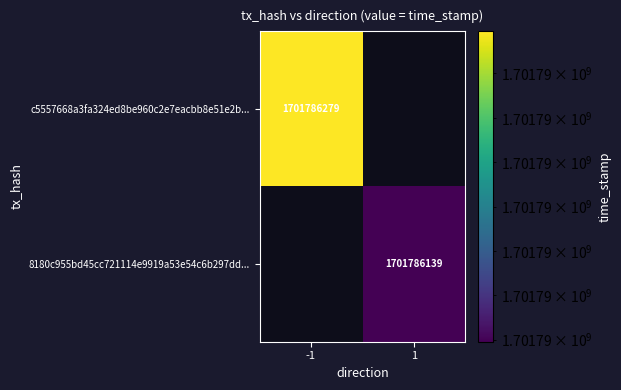

Rank the series at time_stamp from highest to lowest value.

c5557668a3fa324ed8be960c2e7eacbb8e51e2b, 8180c955bd45cc721114e9919a53e54c6b297dd